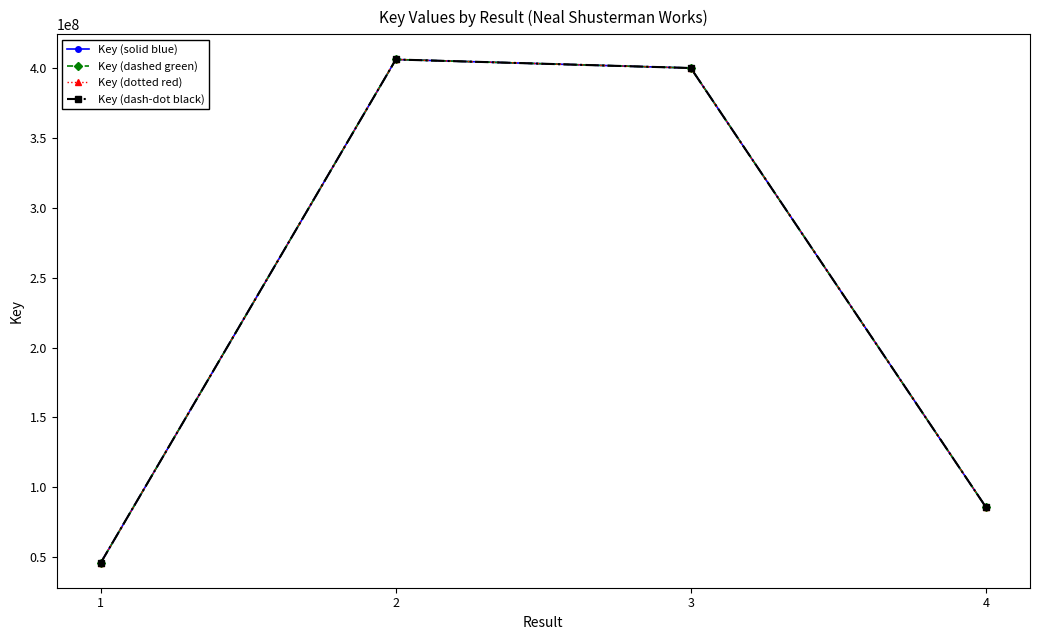

At which category does Key (dotted red) reach its first local peak?

2